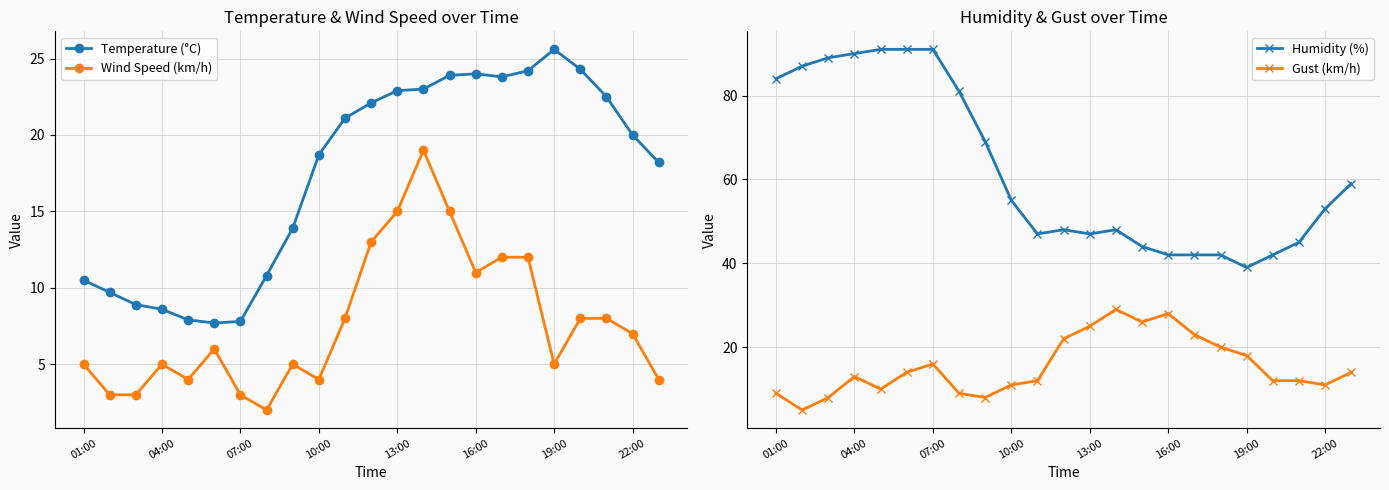

What is the sum of all Humidity (%) values?

1426